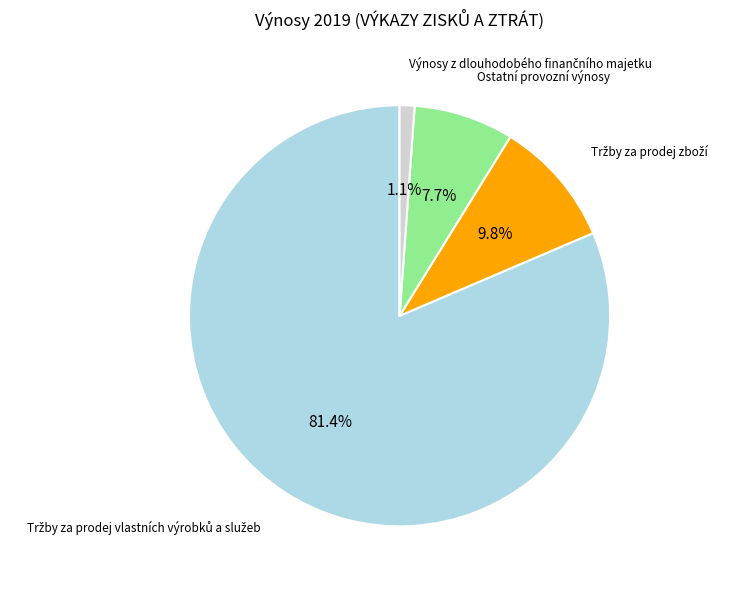

Is there any slice that represents more than half of the pie?

Yes